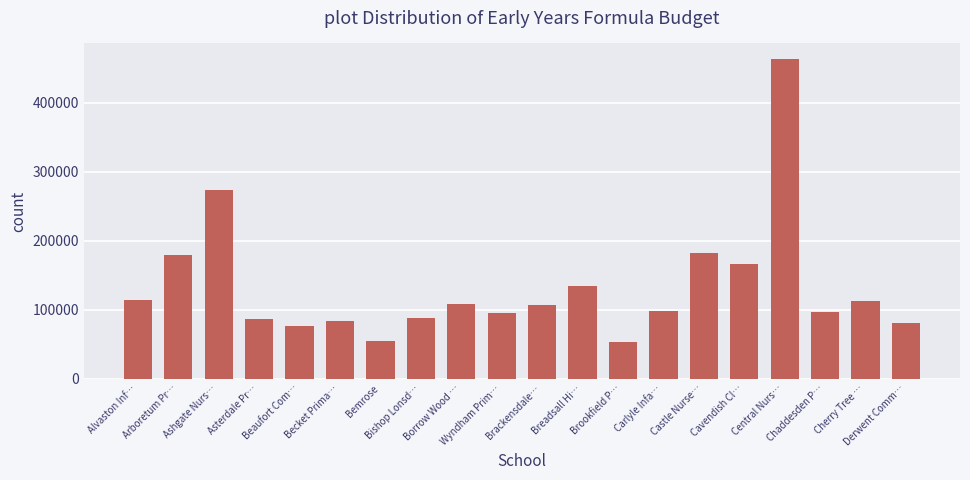

The chart shows a value of 54231.0 at Bemrose. True or false?

True